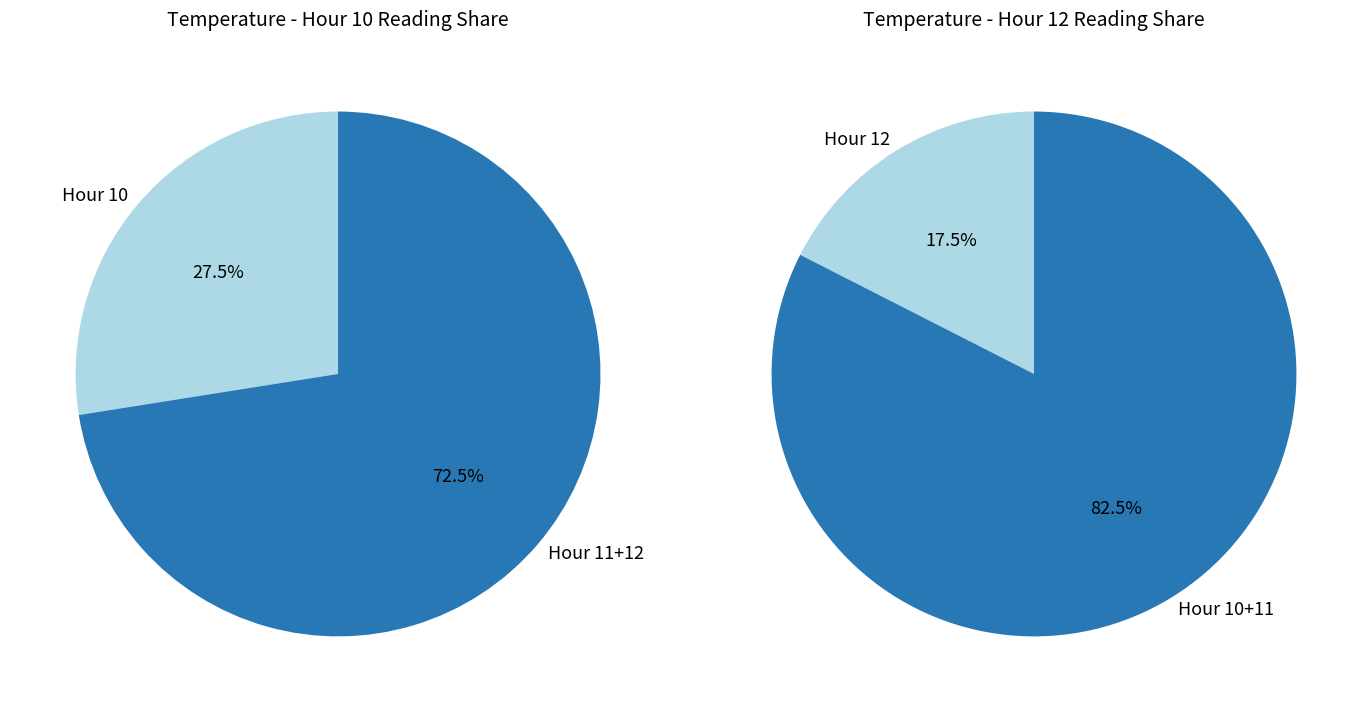

Rank the categories by value from lowest to highest.

Hour 12, Hour 10, Hour 11